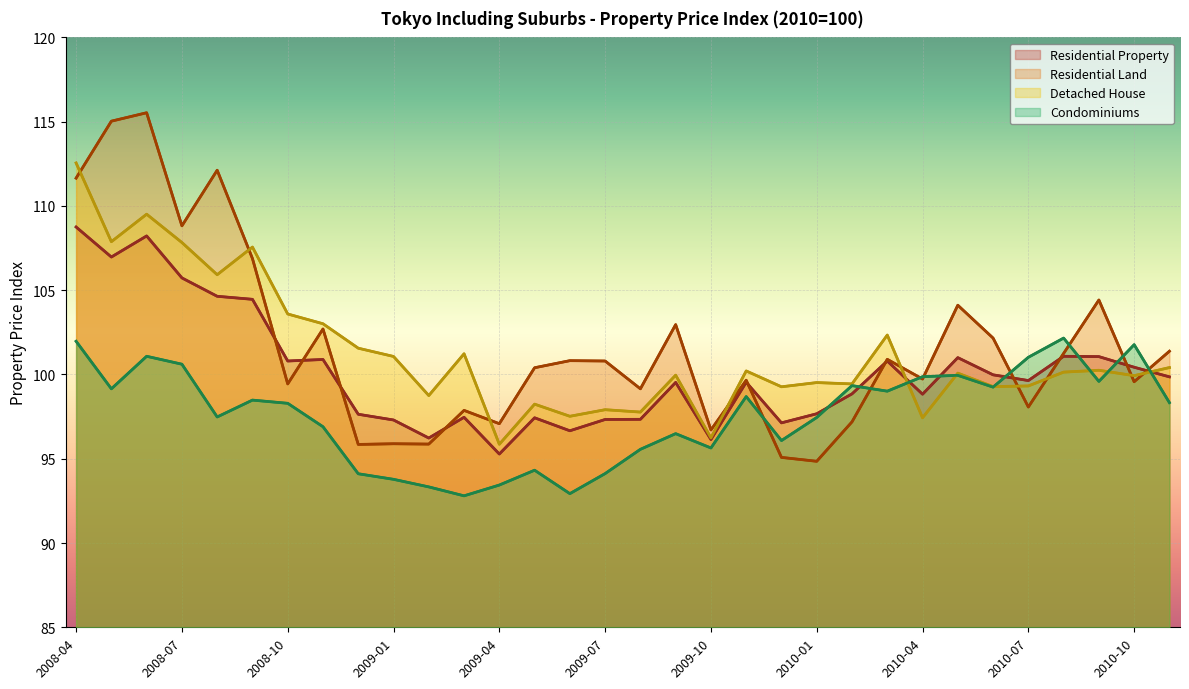

What is the lowest value of the Condominiums series?

92.8